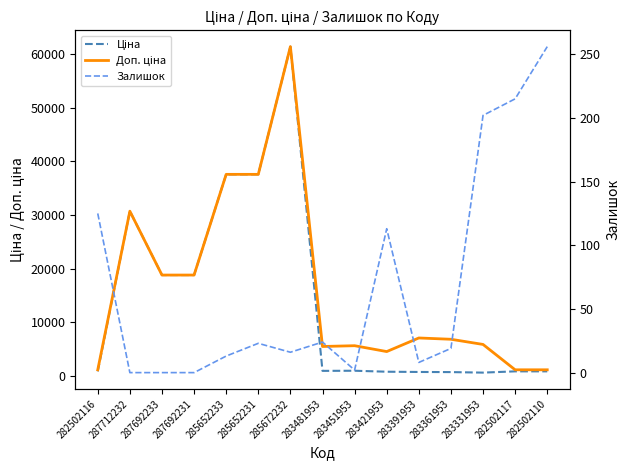

What is the label of the 12th point from the left?

283361953